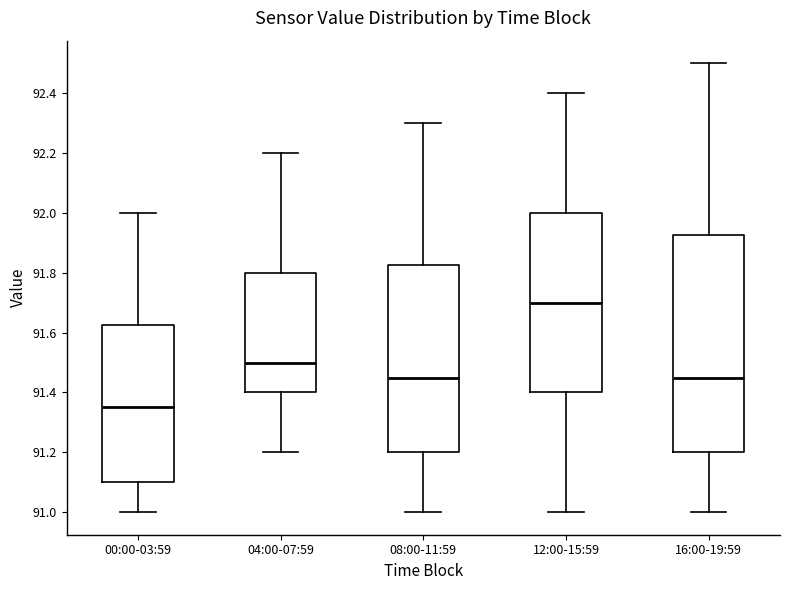

Reading left to right, read every box against the y-axis: the position of its median line, the range the box covers, and the ends of its whiskers. The values are not printed on the chart, so give them approximately, as read against the axis.

00:00-03:59: median 91.36, box 91.10 to 91.62, whiskers 91.00 to 92.00
04:00-07:59: median 91.50, box 91.40 to 91.80, whiskers 91.20 to 92.20
08:00-11:59: median 91.46, box 91.20 to 91.82, whiskers 91.00 to 92.30
12:00-15:59: median 91.70, box 91.40 to 92.00, whiskers 91.00 to 92.40
16:00-19:59: median 91.46, box 91.20 to 91.92, whiskers 91.00 to 92.50